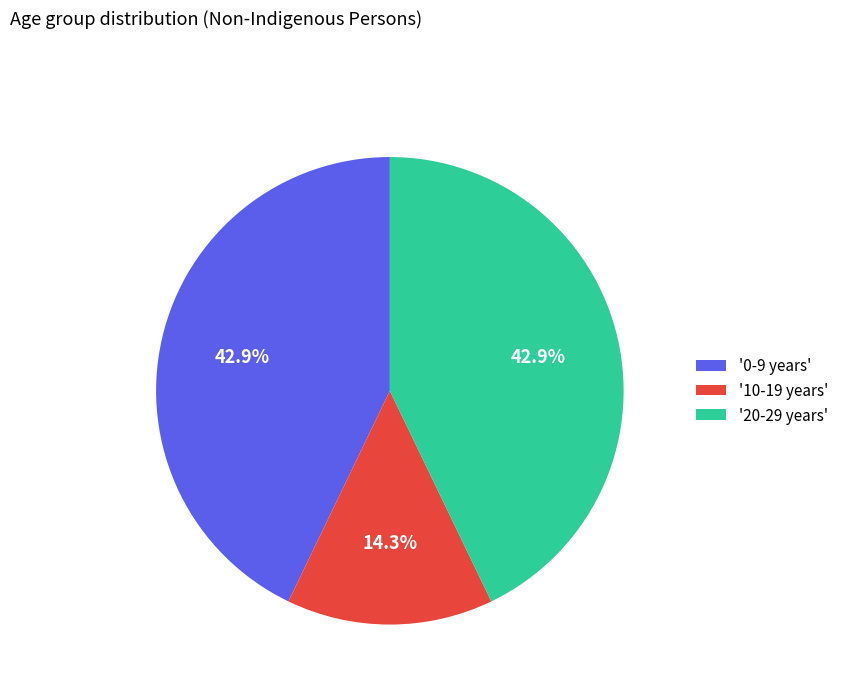

Do '20-29 years' and '0-9 years' together represent more than half of the pie?

Yes